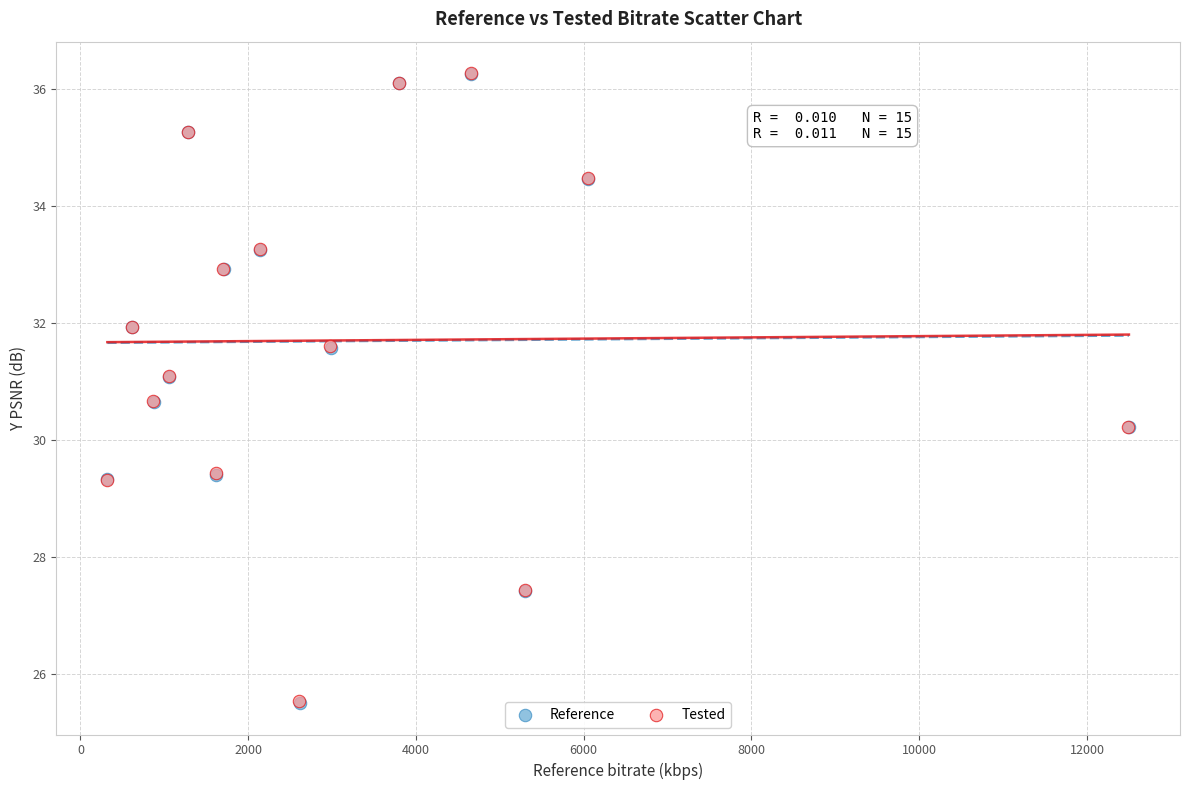

Which series has the largest Y range (max minus min)?

Reference